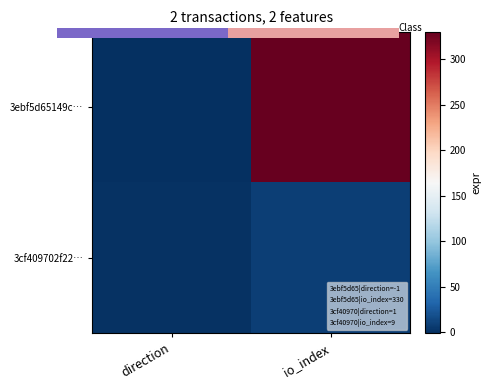

Rank the series by their maximum value, from lowest to highest.

3cf409702f22…, 3ebf5d65149c…